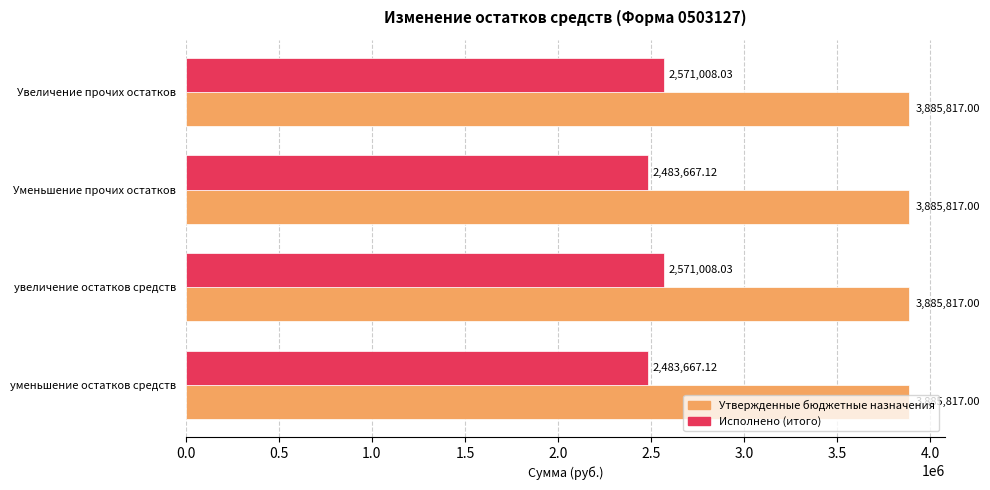

How many series are shown in this chart?

2